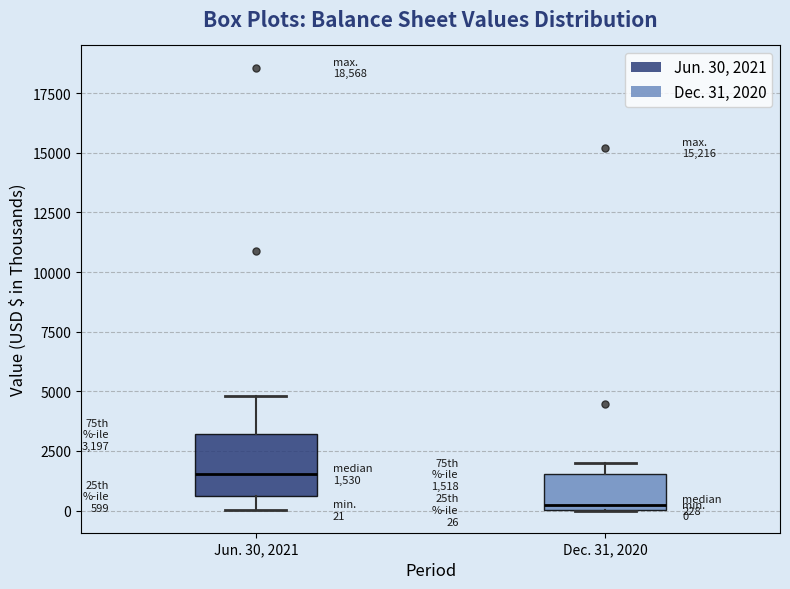

Which box's median line is the lowest?

Dec. 31, 2020